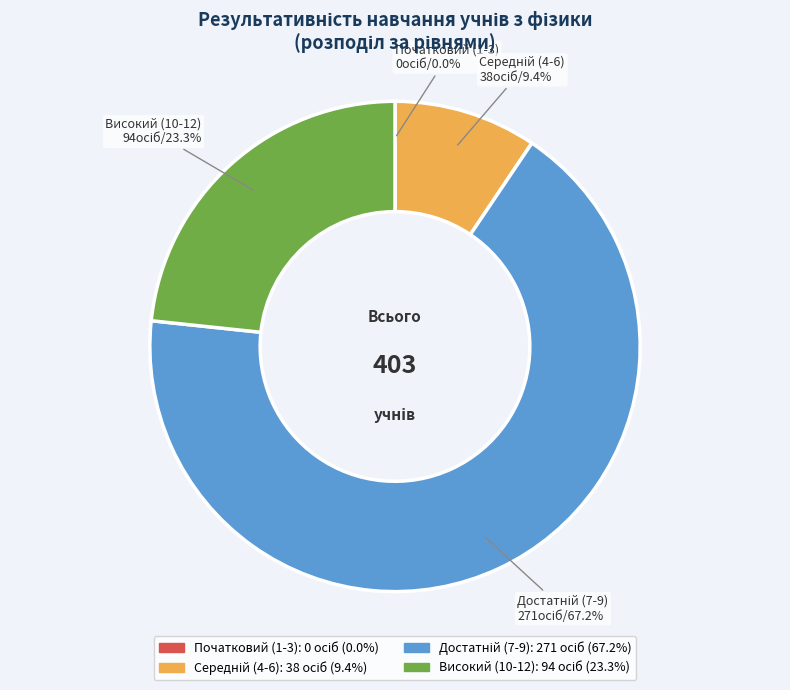

Is there a majority slice in this chart?

Yes